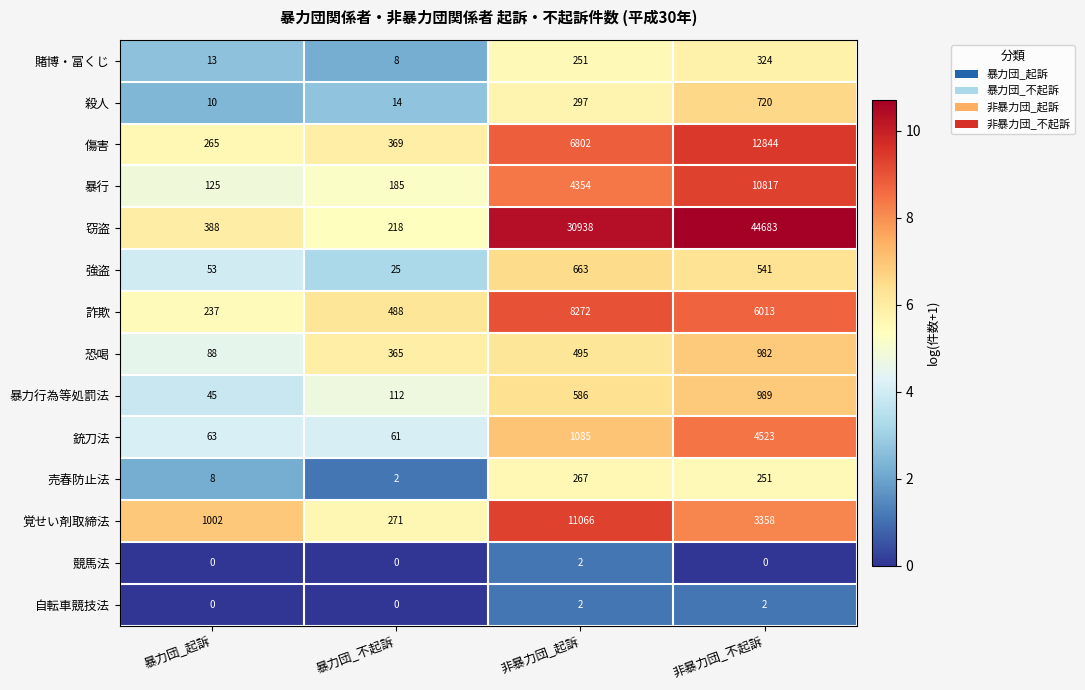

The value of 傷害 at 非暴力団_不起訴 is 12844. True or false?

True